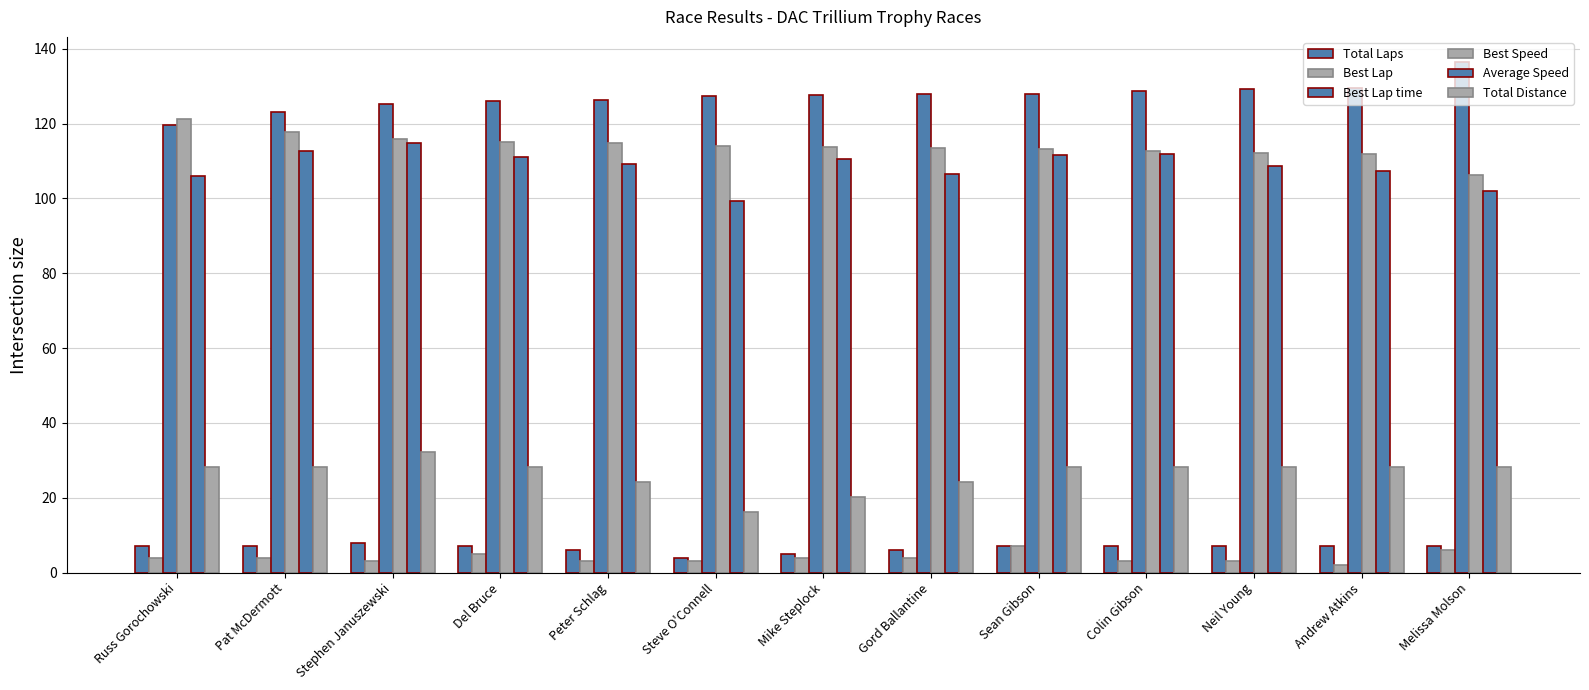

Rank the series by their maximum value, from lowest to highest.

Best Lap, Total Laps, Total Distance, Average Speed, Best Speed, Best Lap time